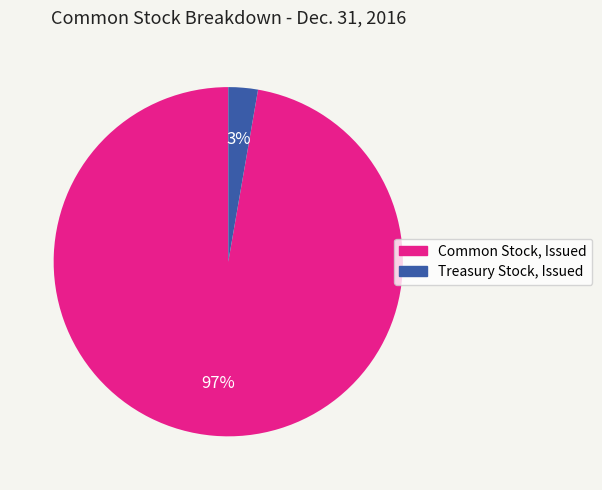

Is it true that Treasury Stock, Issued is 16% of the pie?

False